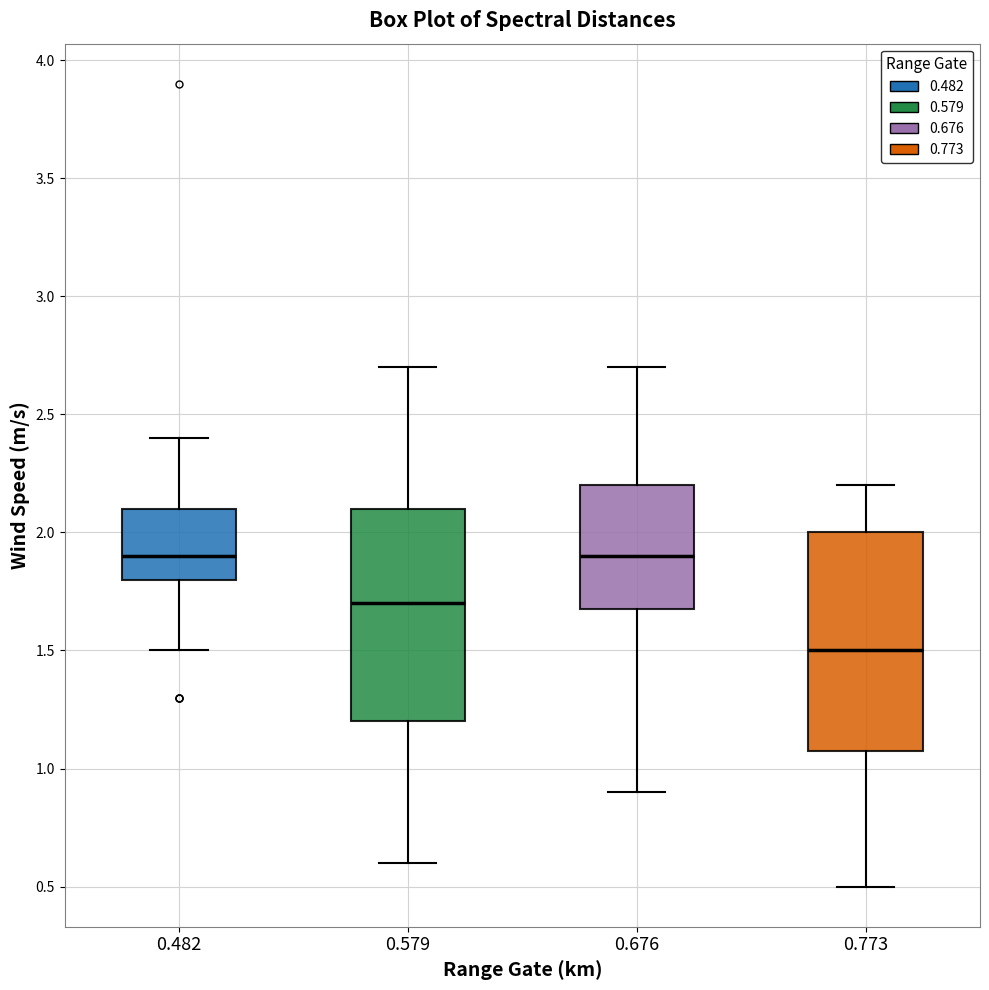

Where is the upper edge of the box at x = 0.579 on the y-axis? The values are not printed on the chart, so give them approximately, as read against the axis.

2.1